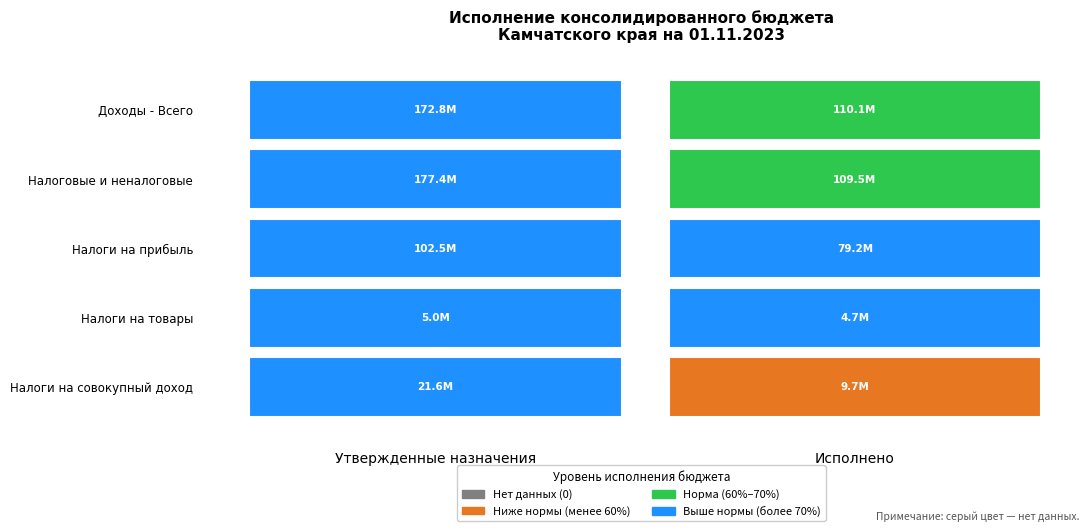

What is the sum of all НАЛОГОВЫЕ И НЕНАЛОГОВЫЕ ДОХОДЫ values?

286857418.7